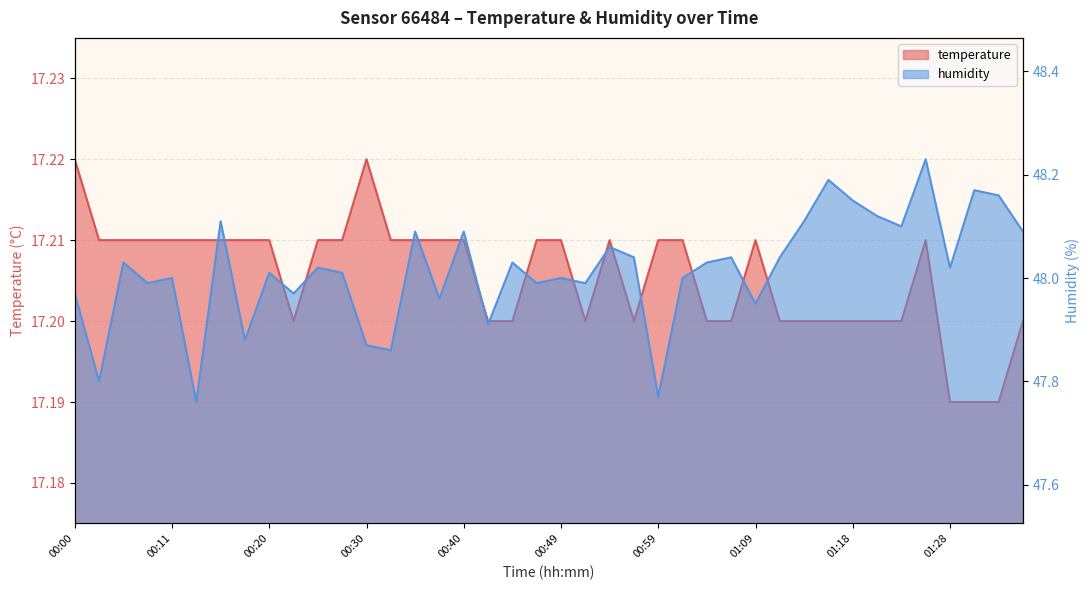

Rank the categories by temperature value from highest to lowest.

00:00, 00:30, 00:03, 00:06, 00:08, 00:11, 00:13, 00:15, 00:18, 00:20, 00:25, 00:28, 00:32, 00:35, 00:37, 00:40, 00:47, 00:49, 00:54, 00:59, 01:01, 01:09, 01:26, 00:23, 00:42, 00:44, 00:52, 00:57, 01:04, 01:06, 01:11, 01:14, 01:16, 01:18, 01:21, 01:23, 01:35, 01:28, 01:31, 01:33